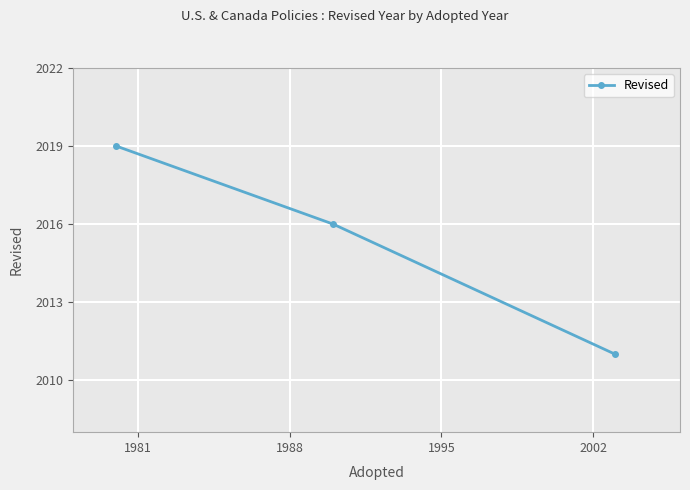

How many data points are less than 2016?

1